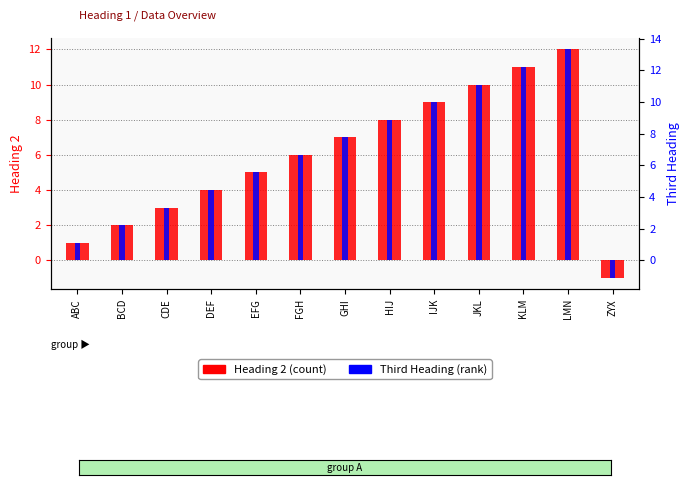

The value of Heading 2 at GHI is 7.0. True or false?

True